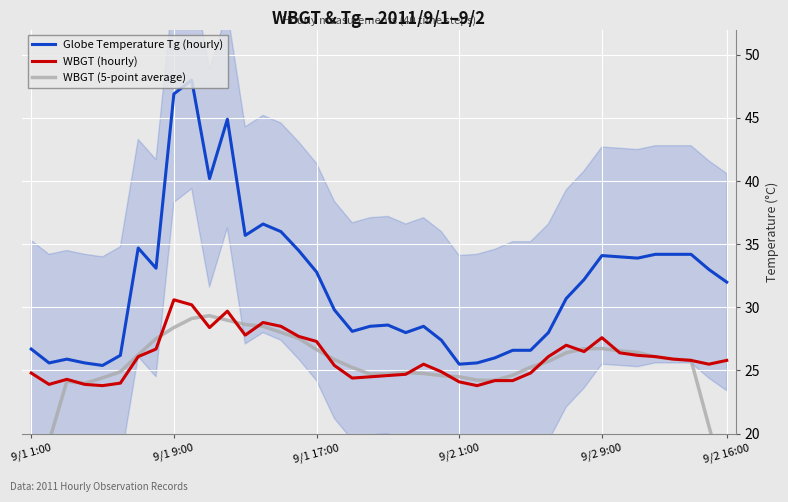

What is the lowest value of the WBGT (hourly) series?

23.8